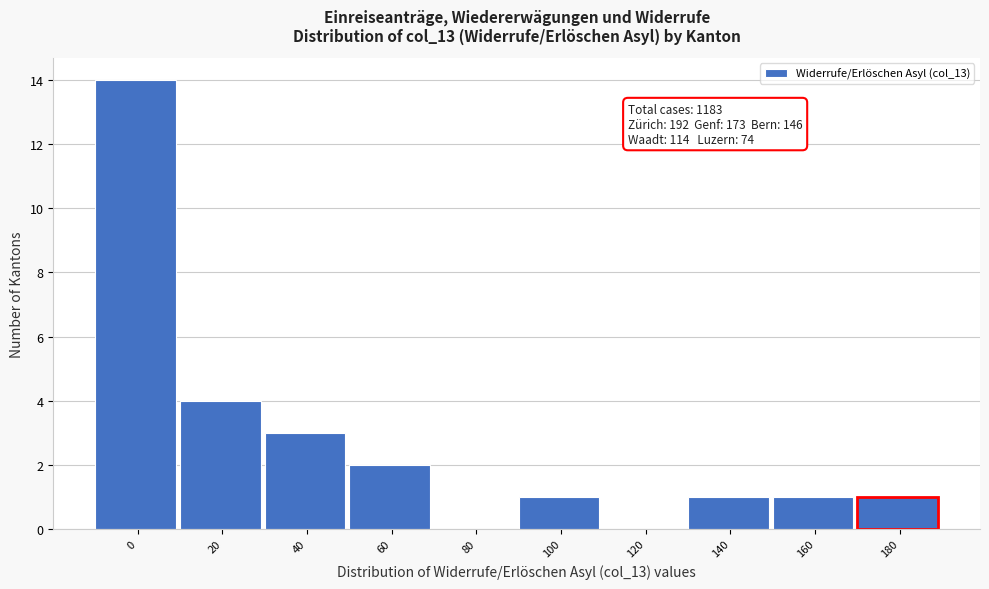

Reading left to right, list all the values displayed in this chart.

0=14	20=4	40=3	60=2	80=0	100=1	120=0	140=1	160=1	180=1